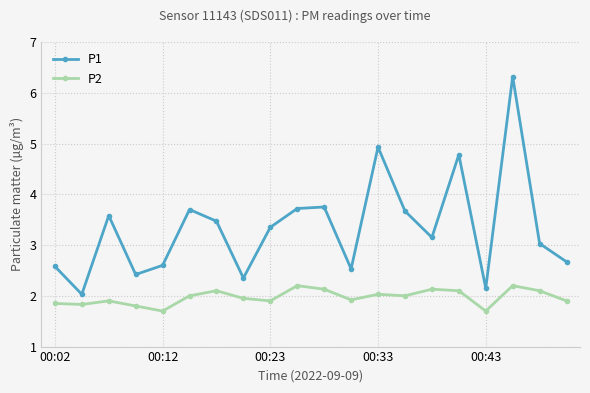

True or false: P2 and P1 cross at least once.

False